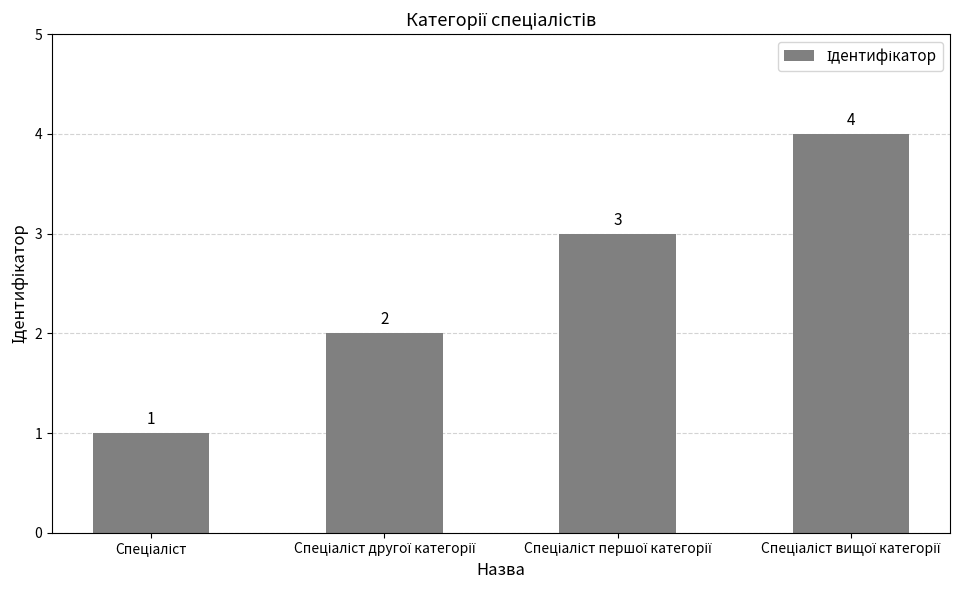

What is the greatest value displayed?

4